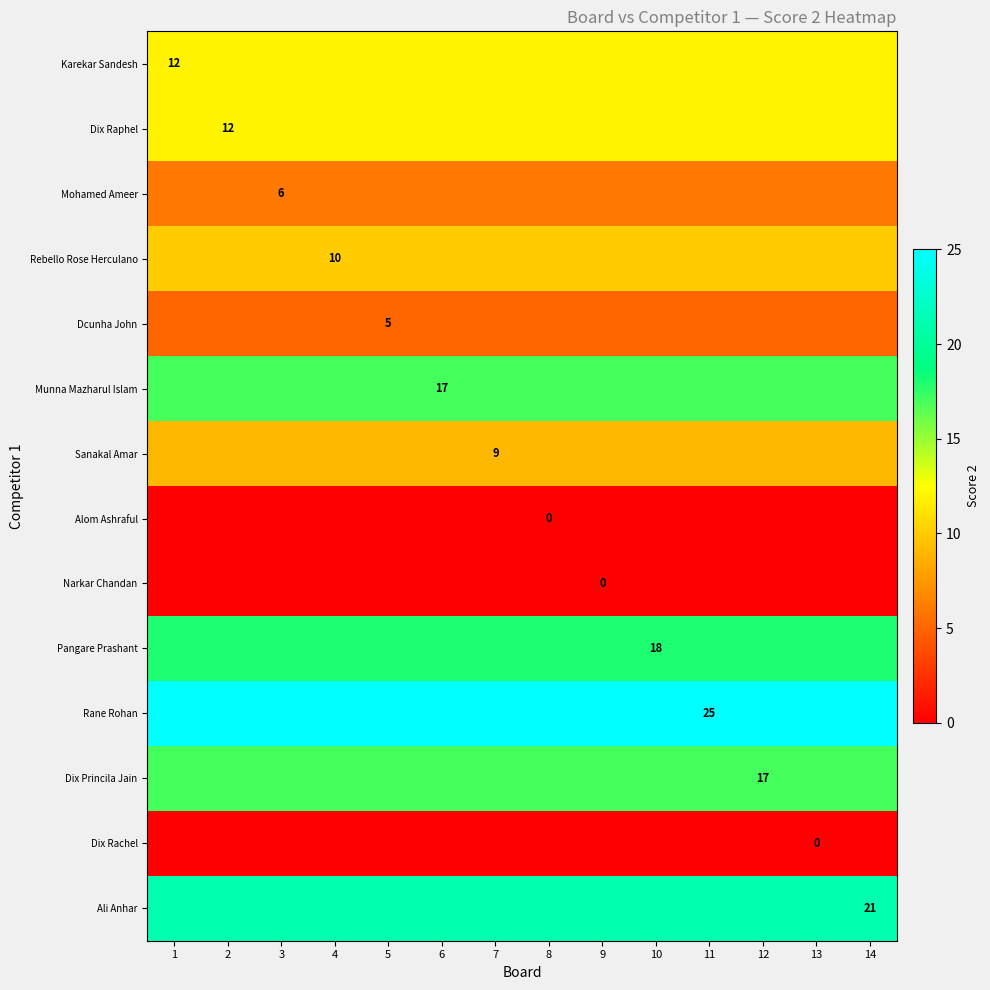

The value of Rane Rohan at 11 is 25. True or false?

True